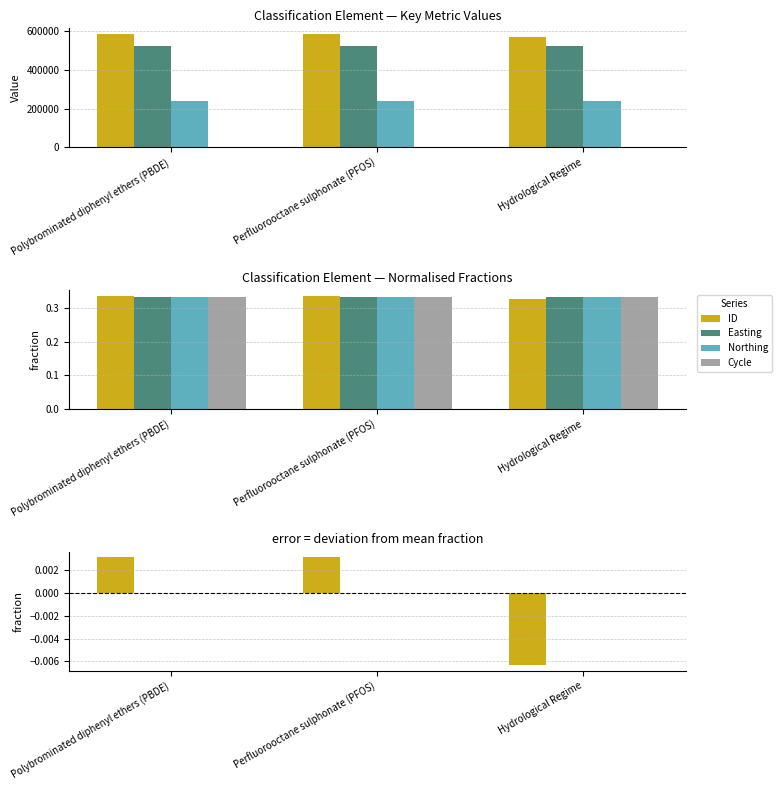

What are all the series names shown in the legend?

ID, Easting, Northing, Cycle